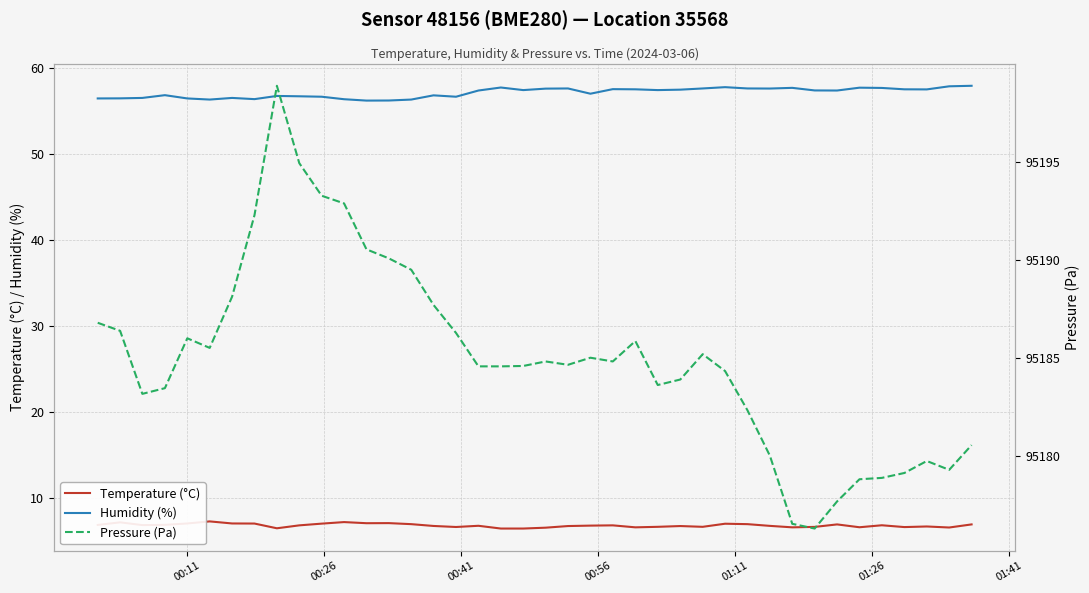

Reading left to right, extract all data points from this chart.

Temperature (°C): 6.9	7.2	6.9	6.9	7.1	7.3	7.1	7.0	6.5	6.8	7.0	7.2	7.1	7.1	7.0	6.8	6.7	6.8	6.5	6.5	6.6	6.8	6.8	6.8	6.6	6.7	6.8	6.7	7.0	7.0	6.8	6.6	6.7	7.0	6.6	6.8	6.6	6.7	6.6	7.0
Humidity (%): 56.4	56.4	56.5	56.8	56.4	56.3	56.5	56.4	56.7	56.7	56.6	56.3	56.2	56.2	56.3	56.8	56.6	57.4	57.7	57.4	57.6	57.6	57.0	57.5	57.5	57.4	57.5	57.6	57.7	57.6	57.6	57.7	57.4	57.4	57.7	57.6	57.5	57.5	57.8	57.9
Pressure (Pa): 95186.8	95186.4	95183.2	95183.5	95186.0	95185.5	95188.1	95192.3	95198.9	95194.9	95193.3	95192.9	95190.5	95190.1	95189.5	95187.7	95186.3	95184.6	95184.6	95184.6	95184.8	95184.7	95185.0	95184.8	95185.9	95183.6	95183.9	95185.2	95184.3	95182.3	95180.0	95176.6	95176.3	95177.7	95178.8	95178.9	95179.1	95179.8	95179.3	95180.6